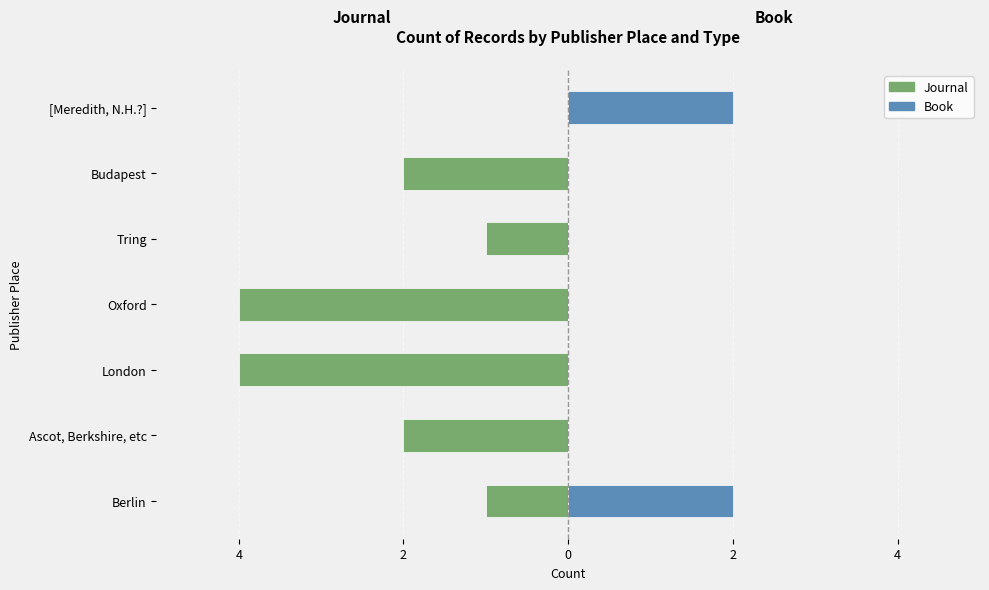

How many distinct data groups are displayed?

2